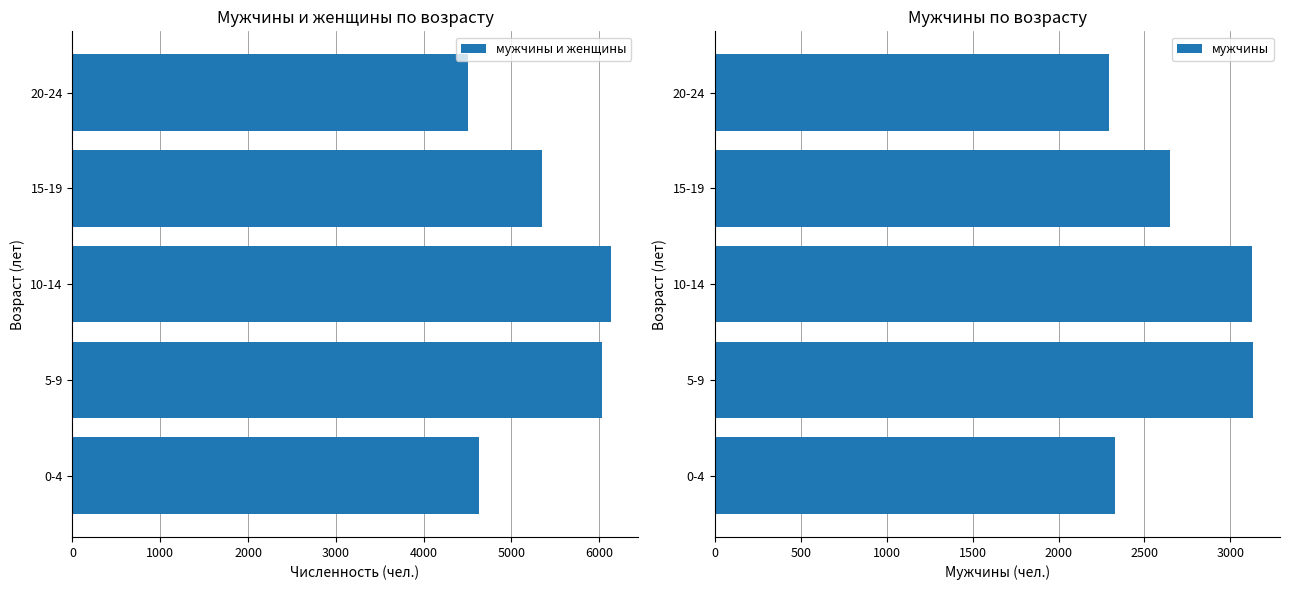

What is the sum of all мужчины и женщины values?

26643